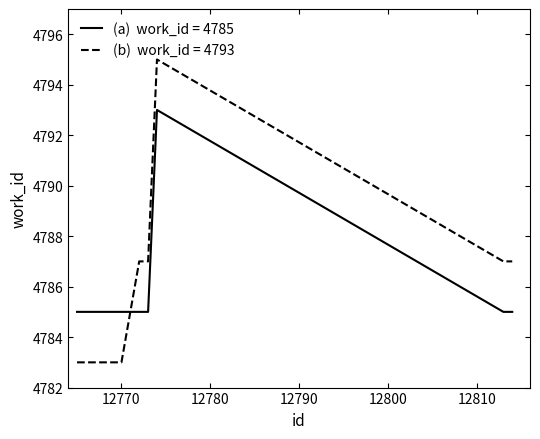

What is the smallest value displayed?

4783